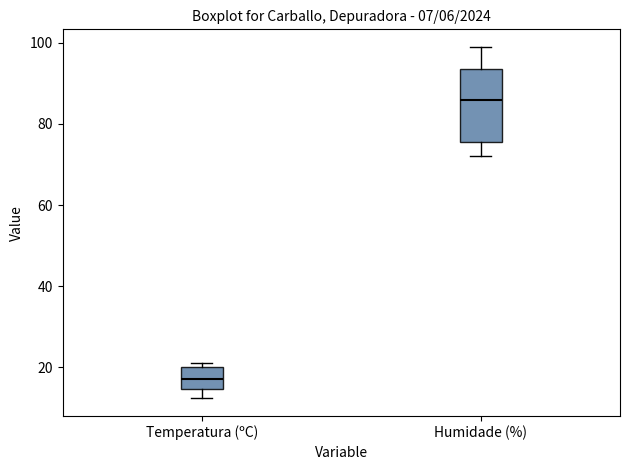

Which box has the highest median line?

Humidade (%)